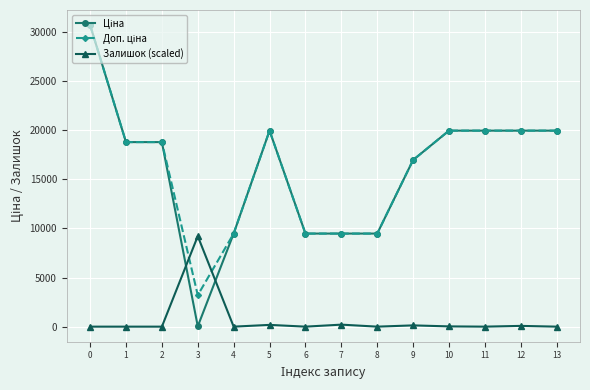

What is the maximum value shown in the chart?

30717.1